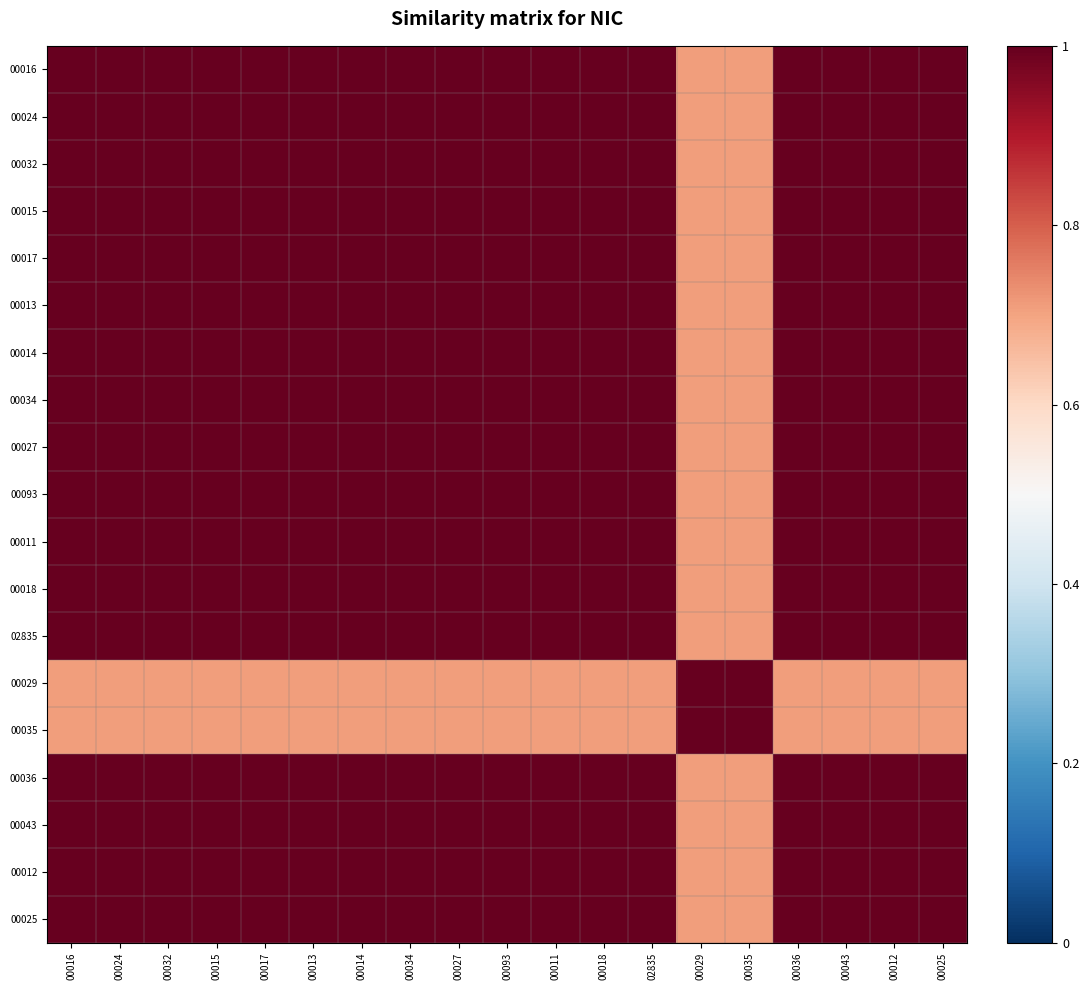

Reading left to right, what are all the values shown in this chart?

00016: 00016=1.0	00024=1.0	00032=1.0	00015=1.0	00017=1.0	00013=1.0	00014=1.0	00034=1.0	00027=1.0	00093=1.0	00011=1.0	00018=1.0	02835=1.0	00029=0.7	00035=0.7	00036=1.0	00043=1.0	00012=1.0	00025=1.0
00024: 00016=1.0	00024=1.0	00032=1.0	00015=1.0	00017=1.0	00013=1.0	00014=1.0	00034=1.0	00027=1.0	00093=1.0	00011=1.0	00018=1.0	02835=1.0	00029=0.7	00035=0.7	00036=1.0	00043=1.0	00012=1.0	00025=1.0
00032: 00016=1.0	00024=1.0	00032=1.0	00015=1.0	00017=1.0	00013=1.0	00014=1.0	00034=1.0	00027=1.0	00093=1.0	00011=1.0	00018=1.0	02835=1.0	00029=0.7	00035=0.7	00036=1.0	00043=1.0	00012=1.0	00025=1.0
00015: 00016=1.0	00024=1.0	00032=1.0	00015=1.0	00017=1.0	00013=1.0	00014=1.0	00034=1.0	00027=1.0	00093=1.0	00011=1.0	00018=1.0	02835=1.0	00029=0.7	00035=0.7	00036=1.0	00043=1.0	00012=1.0	00025=1.0
00017: 00016=1.0	00024=1.0	00032=1.0	00015=1.0	00017=1.0	00013=1.0	00014=1.0	00034=1.0	00027=1.0	00093=1.0	00011=1.0	00018=1.0	02835=1.0	00029=0.7	00035=0.7	00036=1.0	00043=1.0	00012=1.0	00025=1.0
00013: 00016=1.0	00024=1.0	00032=1.0	00015=1.0	00017=1.0	00013=1.0	00014=1.0	00034=1.0	00027=1.0	00093=1.0	00011=1.0	00018=1.0	02835=1.0	00029=0.7	00035=0.7	00036=1.0	00043=1.0	00012=1.0	00025=1.0
00014: 00016=1.0	00024=1.0	00032=1.0	00015=1.0	00017=1.0	00013=1.0	00014=1.0	00034=1.0	00027=1.0	00093=1.0	00011=1.0	00018=1.0	02835=1.0	00029=0.7	00035=0.7	00036=1.0	00043=1.0	00012=1.0	00025=1.0
00034: 00016=1.0	00024=1.0	00032=1.0	00015=1.0	00017=1.0	00013=1.0	00014=1.0	00034=1.0	00027=1.0	00093=1.0	00011=1.0	00018=1.0	02835=1.0	00029=0.7	00035=0.7	00036=1.0	00043=1.0	00012=1.0	00025=1.0
00027: 00016=1.0	00024=1.0	00032=1.0	00015=1.0	00017=1.0	00013=1.0	00014=1.0	00034=1.0	00027=1.0	00093=1.0	00011=1.0	00018=1.0	02835=1.0	00029=0.7	00035=0.7	00036=1.0	00043=1.0	00012=1.0	00025=1.0
00093: 00016=1.0	00024=1.0	00032=1.0	00015=1.0	00017=1.0	00013=1.0	00014=1.0	00034=1.0	00027=1.0	00093=1.0	00011=1.0	00018=1.0	02835=1.0	00029=0.7	00035=0.7	00036=1.0	00043=1.0	00012=1.0	00025=1.0
00011: 00016=1.0	00024=1.0	00032=1.0	00015=1.0	00017=1.0	00013=1.0	00014=1.0	00034=1.0	00027=1.0	00093=1.0	00011=1.0	00018=1.0	02835=1.0	00029=0.7	00035=0.7	00036=1.0	00043=1.0	00012=1.0	00025=1.0
00018: 00016=1.0	00024=1.0	00032=1.0	00015=1.0	00017=1.0	00013=1.0	00014=1.0	00034=1.0	00027=1.0	00093=1.0	00011=1.0	00018=1.0	02835=1.0	00029=0.7	00035=0.7	00036=1.0	00043=1.0	00012=1.0	00025=1.0
02835: 00016=1.0	00024=1.0	00032=1.0	00015=1.0	00017=1.0	00013=1.0	00014=1.0	00034=1.0	00027=1.0	00093=1.0	00011=1.0	00018=1.0	02835=1.0	00029=0.7	00035=0.7	00036=1.0	00043=1.0	00012=1.0	00025=1.0
00029: 00016=0.7	00024=0.7	00032=0.7	00015=0.7	00017=0.7	00013=0.7	00014=0.7	00034=0.7	00027=0.7	00093=0.7	00011=0.7	00018=0.7	02835=0.7	00029=1.0	00035=1.0	00036=0.7	00043=0.7	00012=0.7	00025=0.7
00035: 00016=0.7	00024=0.7	00032=0.7	00015=0.7	00017=0.7	00013=0.7	00014=0.7	00034=0.7	00027=0.7	00093=0.7	00011=0.7	00018=0.7	02835=0.7	00029=1.0	00035=1.0	00036=0.7	00043=0.7	00012=0.7	00025=0.7
00036: 00016=1.0	00024=1.0	00032=1.0	00015=1.0	00017=1.0	00013=1.0	00014=1.0	00034=1.0	00027=1.0	00093=1.0	00011=1.0	00018=1.0	02835=1.0	00029=0.7	00035=0.7	00036=1.0	00043=1.0	00012=1.0	00025=1.0
00043: 00016=1.0	00024=1.0	00032=1.0	00015=1.0	00017=1.0	00013=1.0	00014=1.0	00034=1.0	00027=1.0	00093=1.0	00011=1.0	00018=1.0	02835=1.0	00029=0.7	00035=0.7	00036=1.0	00043=1.0	00012=1.0	00025=1.0
00012: 00016=1.0	00024=1.0	00032=1.0	00015=1.0	00017=1.0	00013=1.0	00014=1.0	00034=1.0	00027=1.0	00093=1.0	00011=1.0	00018=1.0	02835=1.0	00029=0.7	00035=0.7	00036=1.0	00043=1.0	00012=1.0	00025=1.0
00025: 00016=1.0	00024=1.0	00032=1.0	00015=1.0	00017=1.0	00013=1.0	00014=1.0	00034=1.0	00027=1.0	00093=1.0	00011=1.0	00018=1.0	02835=1.0	00029=0.7	00035=0.7	00036=1.0	00043=1.0	00012=1.0	00025=1.0